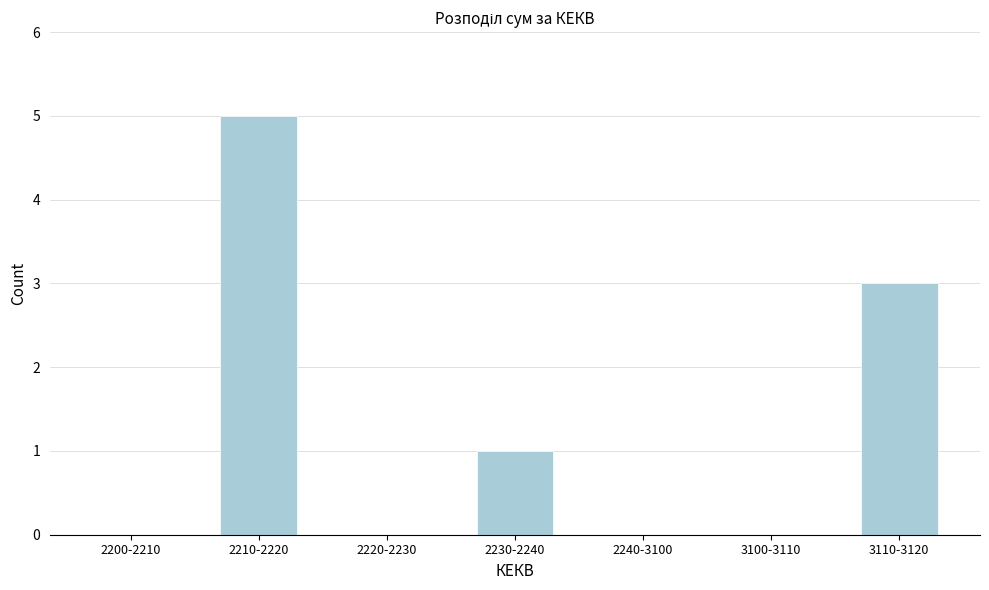

Reading left to right, what are all the values shown in this chart?

2200-2210=0	2210-2220=5	2220-2230=0	2230-2240=1	2240-3100=0	3100-3110=0	3110-3120=3